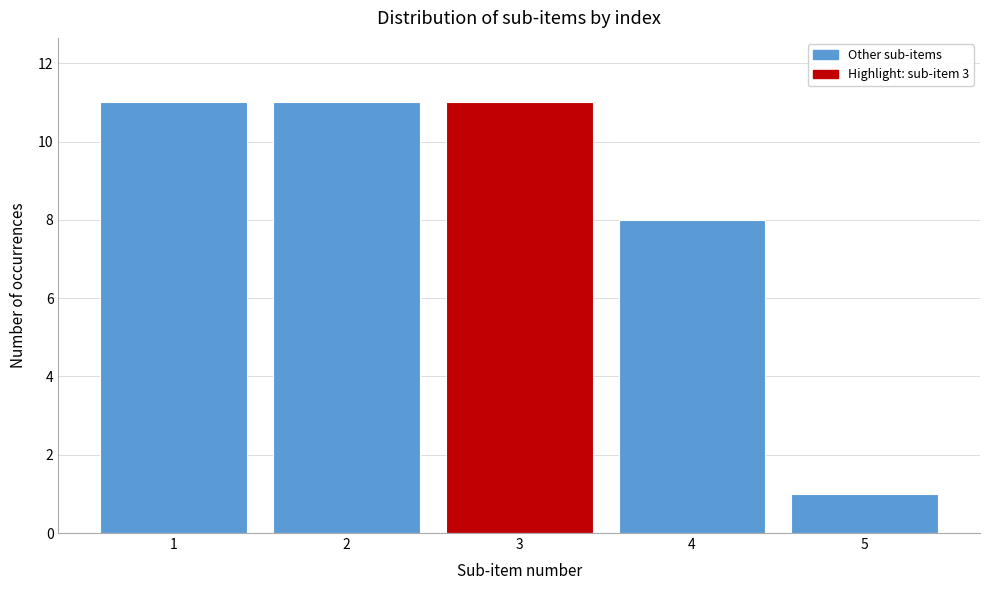

Reading left to right, what are all the values shown in this chart?

11	11	11	8	1